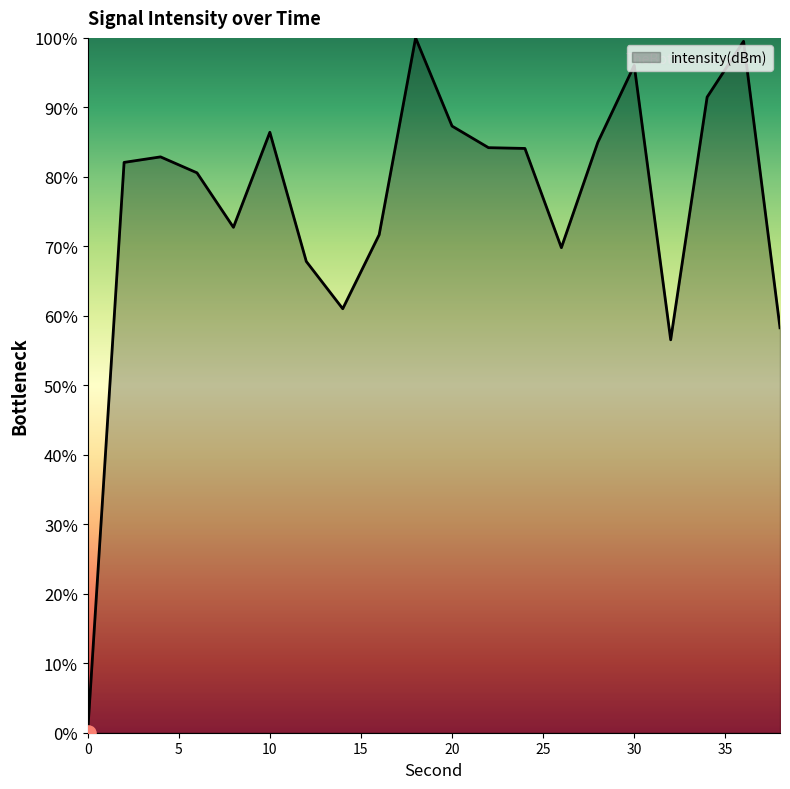

What is the difference between the maximum and minimum values?

100.0